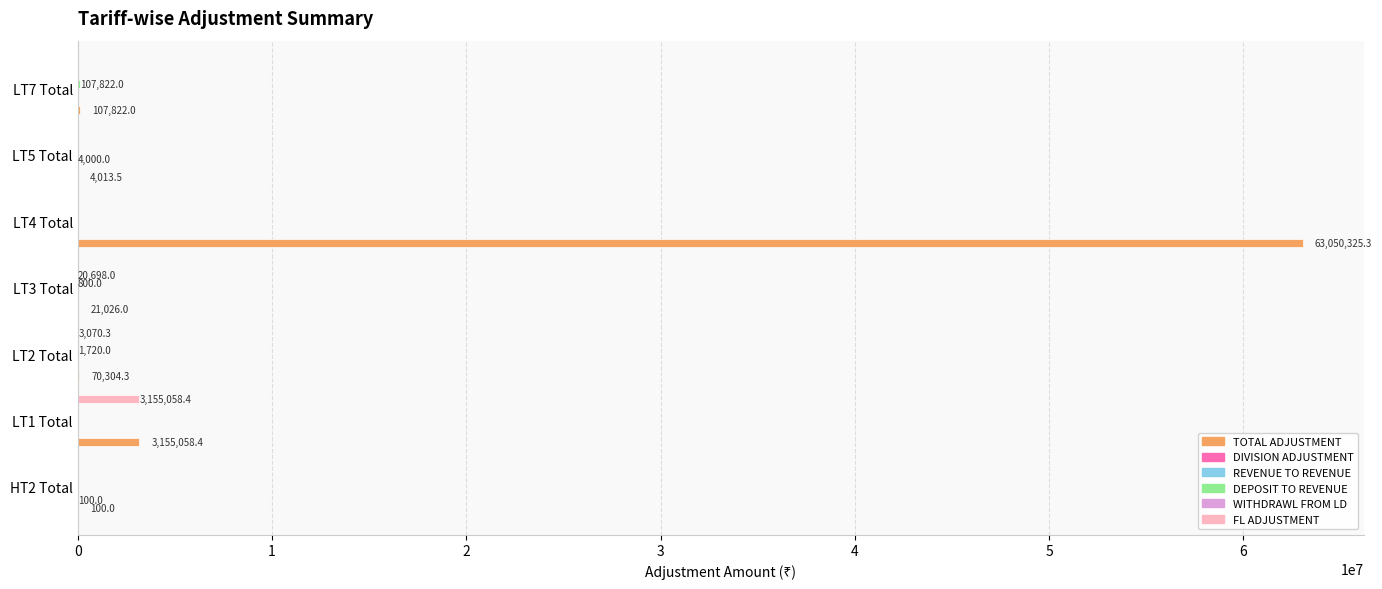

What is the greatest value displayed?

63050325.3